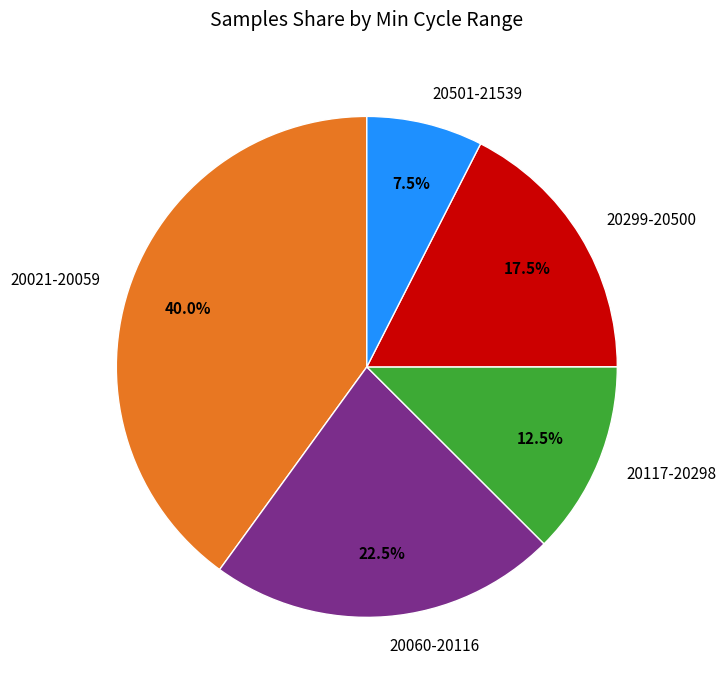

What is the smallest slice in the pie chart?

20501-21539